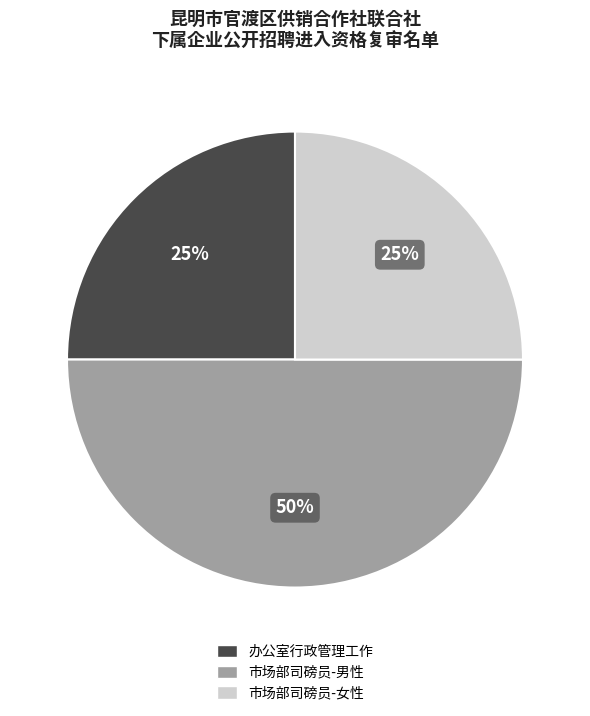

To the nearest percent, what is the difference between the largest and smallest slice percentages?

25%